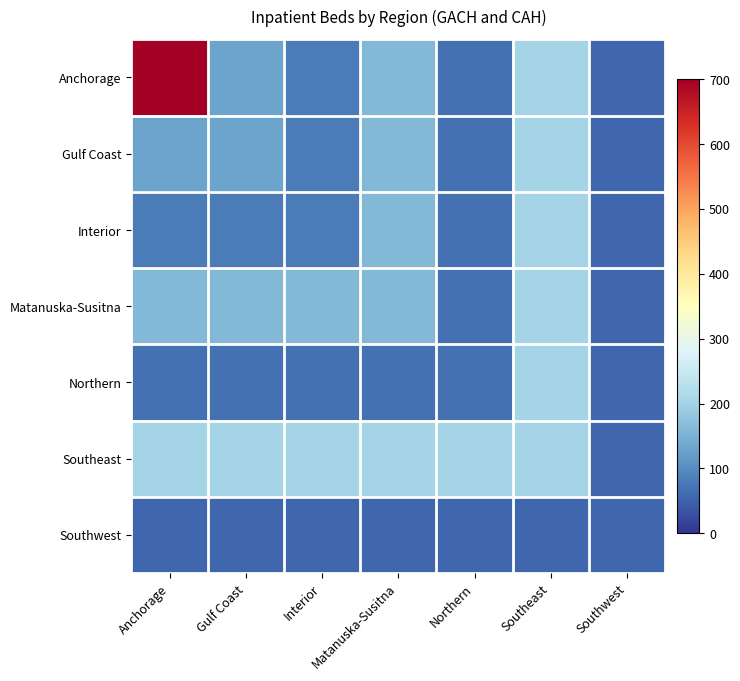

List the series in order of their peak value, highest first.

Anchorage, Gulf Coast, Interior, Matanuska-Susitna, Northern, Southeast, Southwest